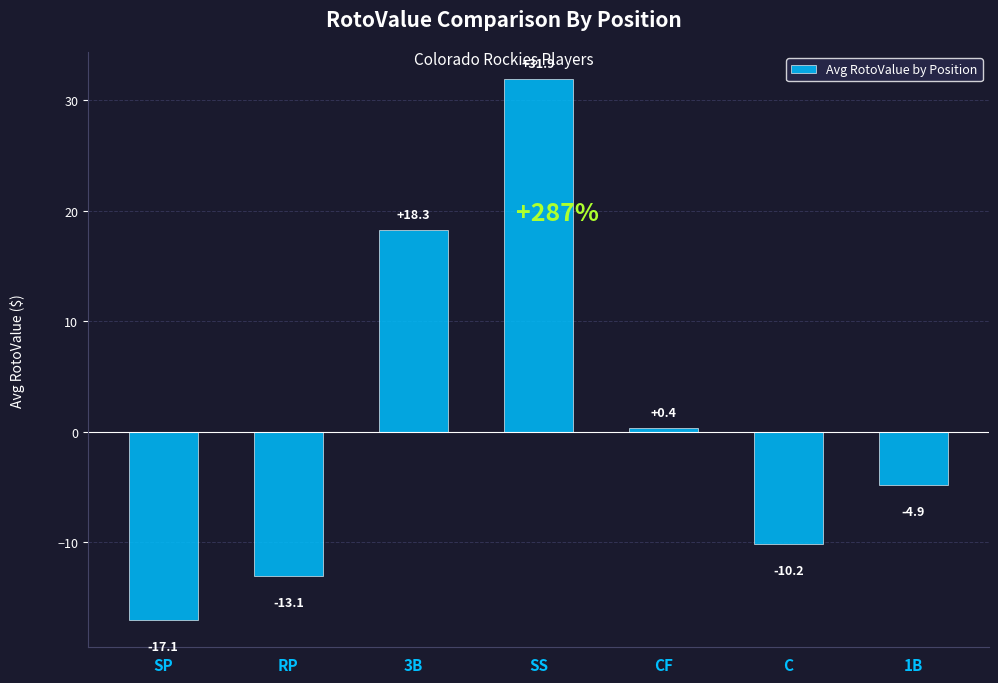

The chart shows a value of 11.8 at 3B. True or false?

False